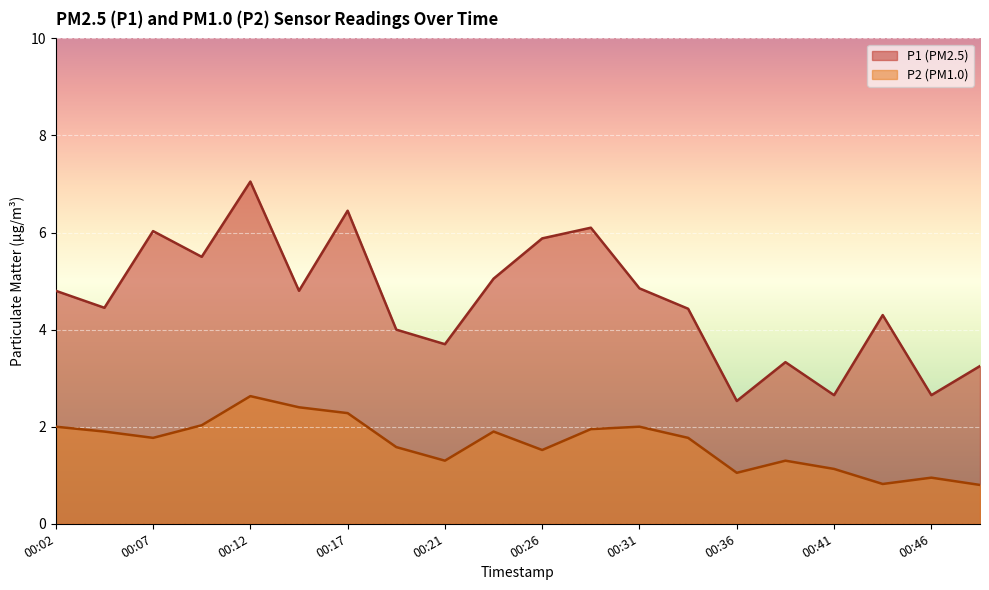

Does the chart display data point markers on the line(s)?

No